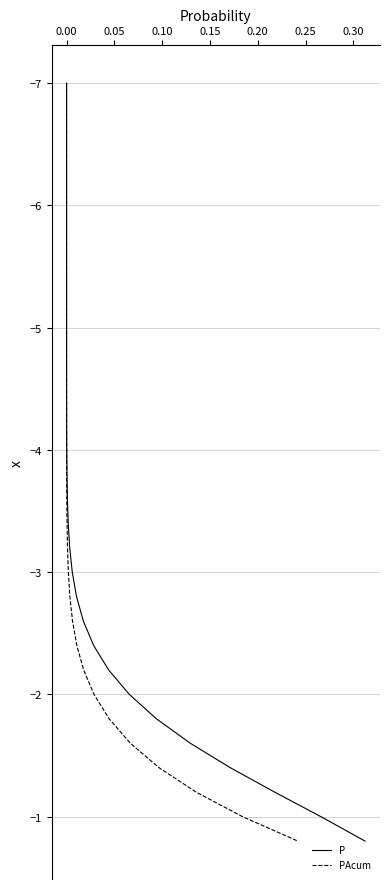

Which series has the widest spread of values?

P